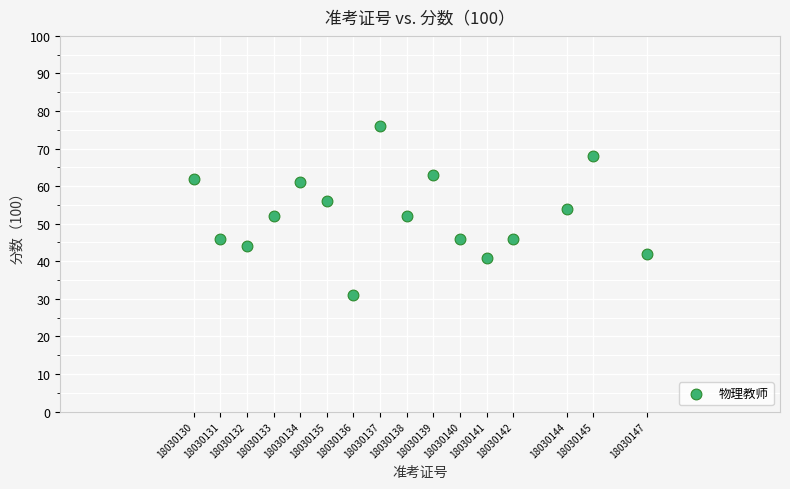

What is the range of Y values (max minus min)?

45